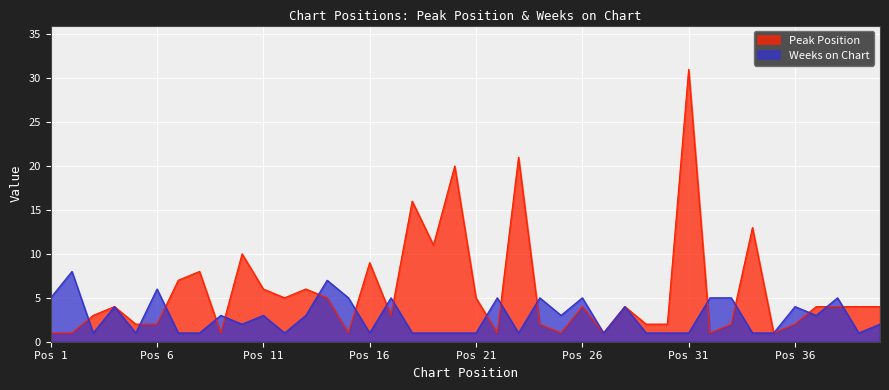

What is the average value of the Weeks on Chart series?

3